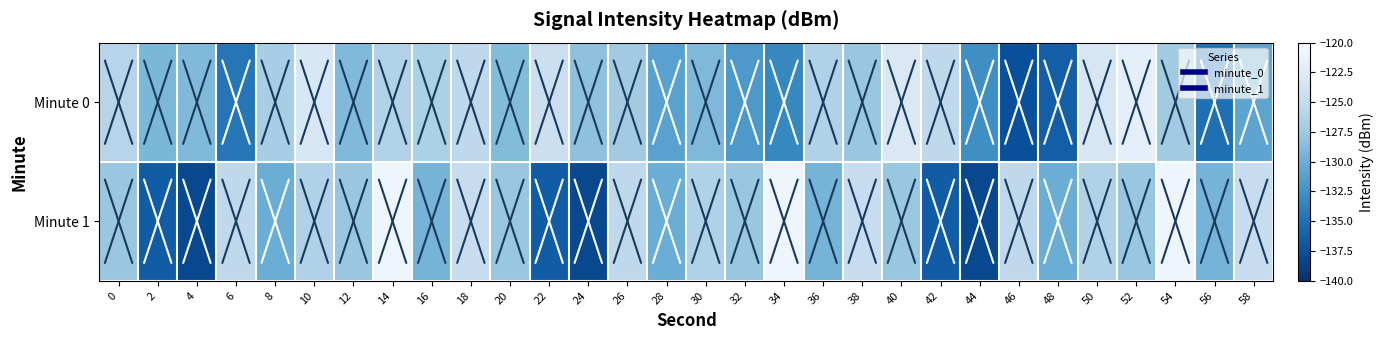

Reading right to left, list all the values displayed in this chart.

Minute 0: 58=-130.8	56=-135.1	54=-127.2	52=-121.8	50=-123.2	48=-136.3	46=-137.5	44=-132.7	42=-125.5	40=-122.8	38=-127.7	36=-126.3	34=-133.2	32=-131.8	30=-129.0	28=-131.1	26=-127.2	24=-128.3	22=-124.4	20=-128.8	18=-125.4	16=-126.6	14=-126.3	12=-129.0	10=-123.1	8=-126.9	6=-134.6	4=-129.0	2=-129.2	0=-125.9
Minute 1: 58=-124.8	56=-129.5	54=-120.9	52=-127.8	50=-126.3	48=-130.0	46=-125.4	44=-138.1	42=-136.5	40=-127.7	38=-124.8	36=-129.5	34=-120.9	32=-127.8	30=-126.3	28=-130.0	26=-125.4	24=-138.1	22=-136.5	20=-127.7	18=-124.8	16=-129.5	14=-120.9	12=-127.8	10=-126.3	8=-130.0	6=-125.4	4=-138.1	2=-136.5	0=-127.7